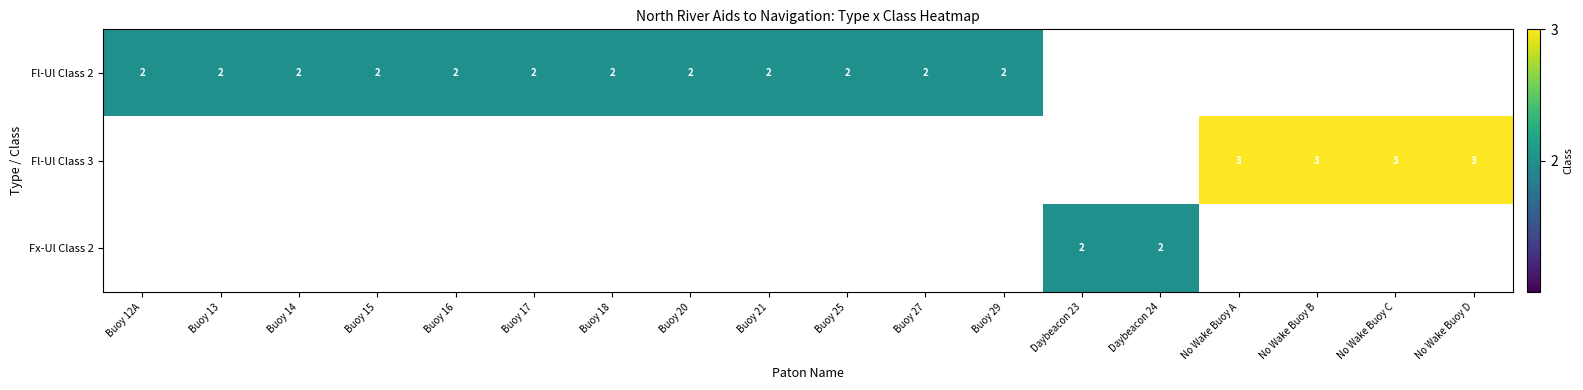

True or false: Fl-Ul Class 2 has a value of 3 at Buoy 16.

False